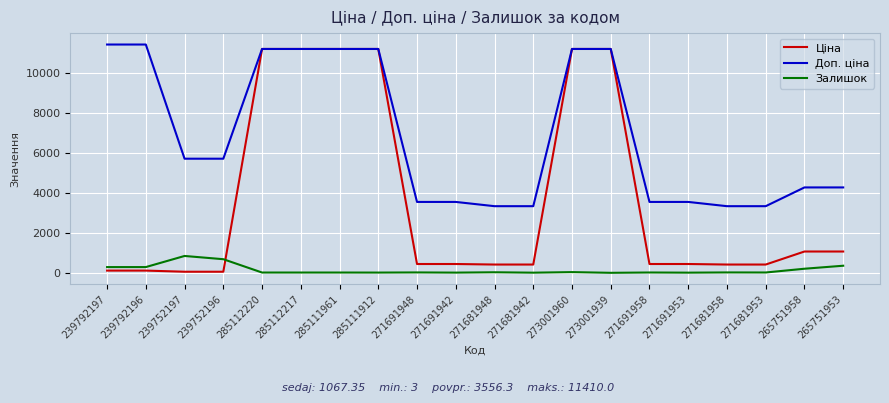

True or false: Доп. ціна and Залишок cross at least once.

False